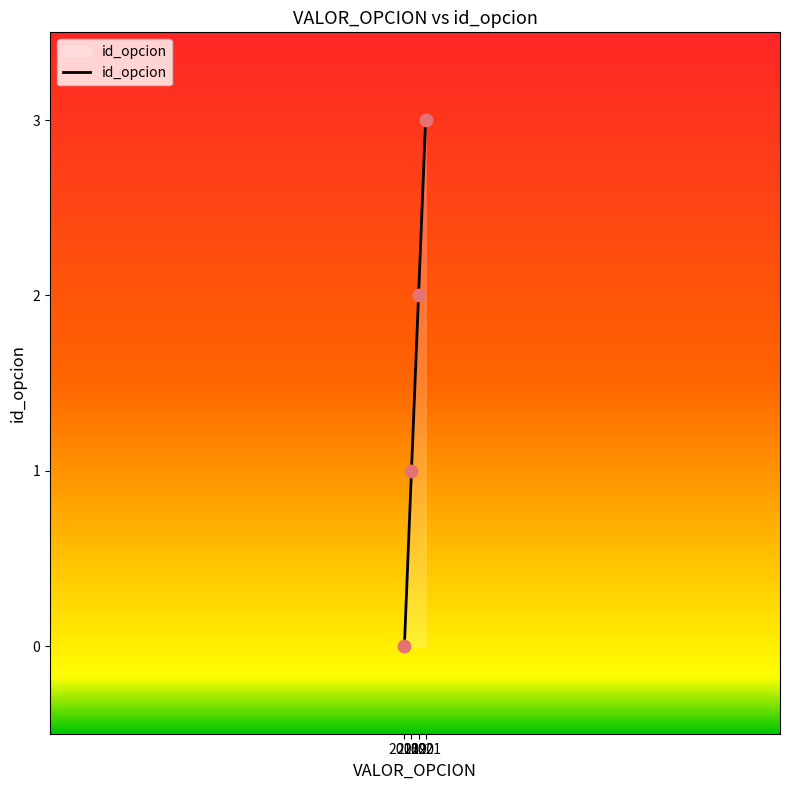

Between 2020 and 2021, which is larger?

2021